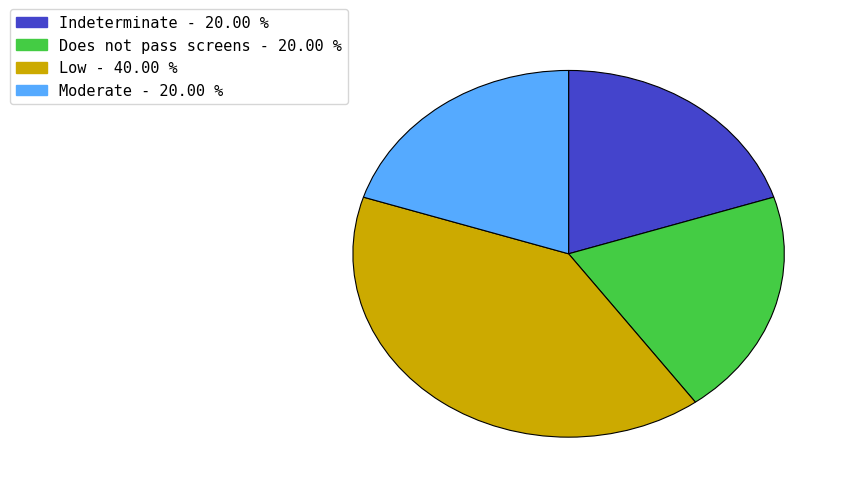

How many segments does this pie chart have?

4